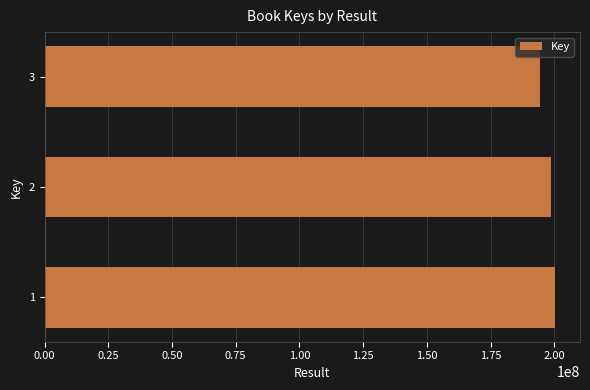

Reading bottom to top, transcribe all the data shown in this chart.

1=200068757	2=198700871	3=194574054